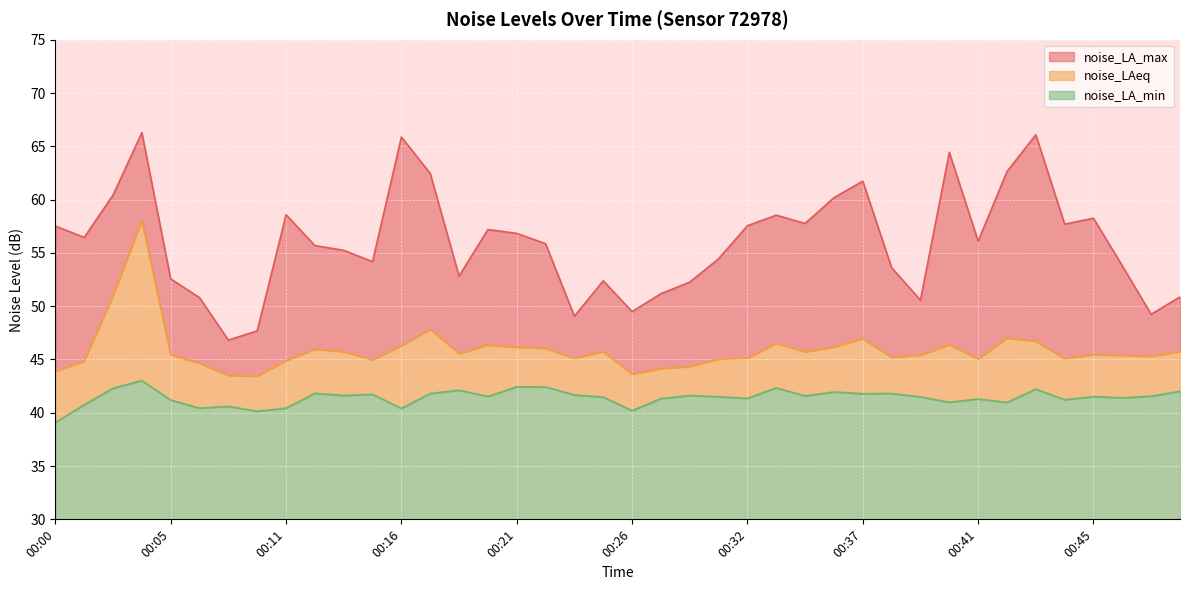

What is the approximate value of noise_LA_max at 00:47?

53.8